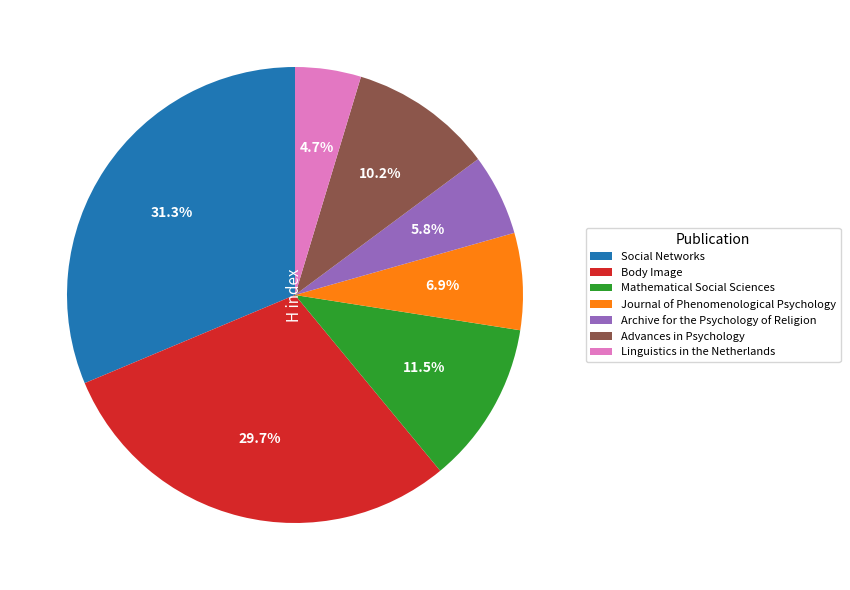

Approximately how many times larger is the value at Social Networks compared to Body Image?

1.1